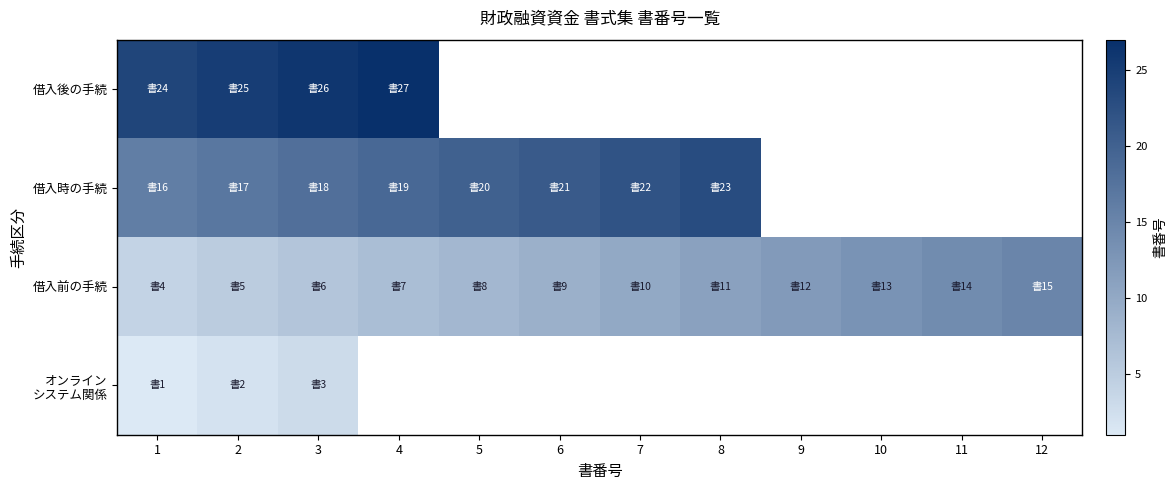

At which label does 借入前の手続 first exceed 10?

8